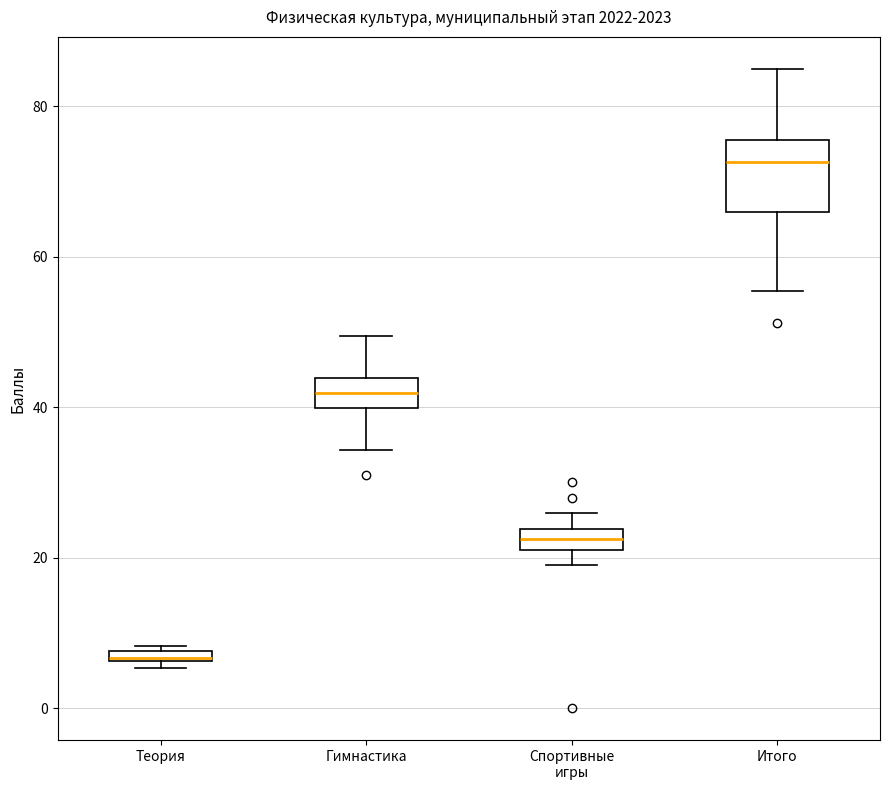

Comparing the boxes themselves (not the whiskers), which one is the tallest?

Итого